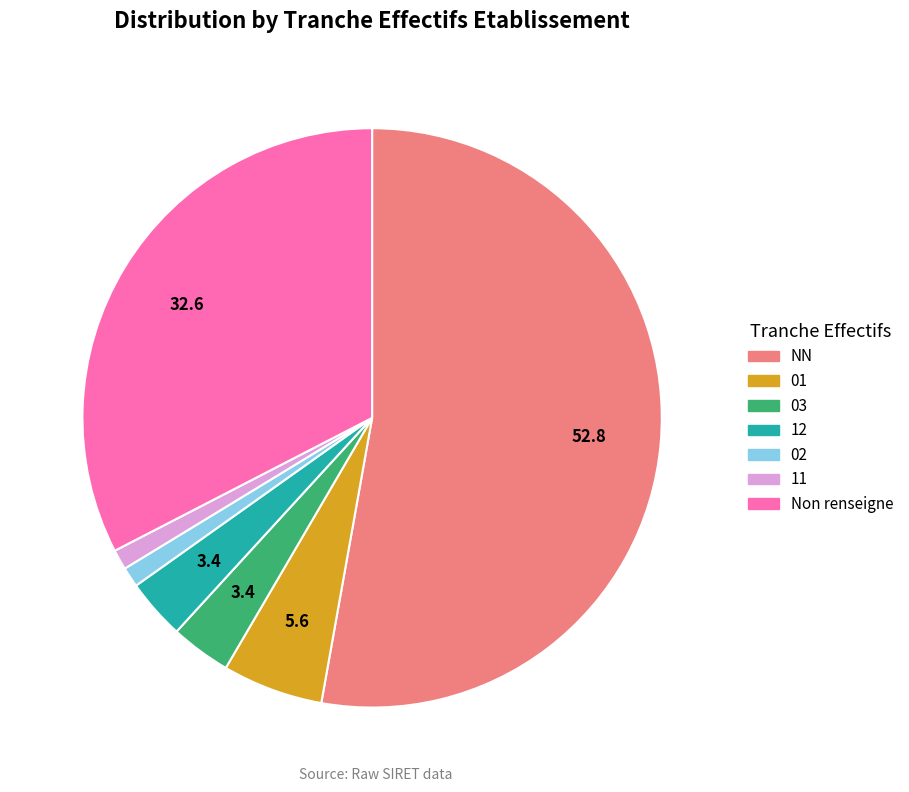

Does any single category account for the majority?

Yes